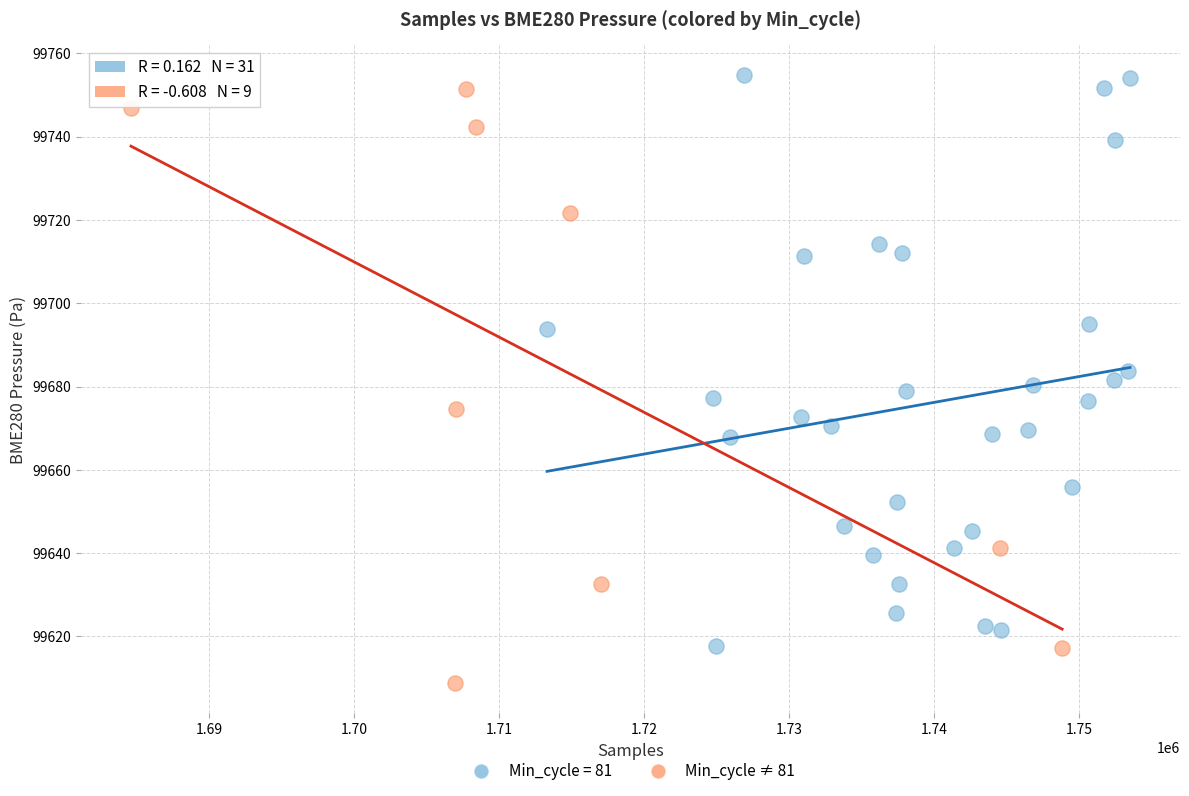

Which series reaches the minimum Y coordinate?

Min_cycle ≠ 81